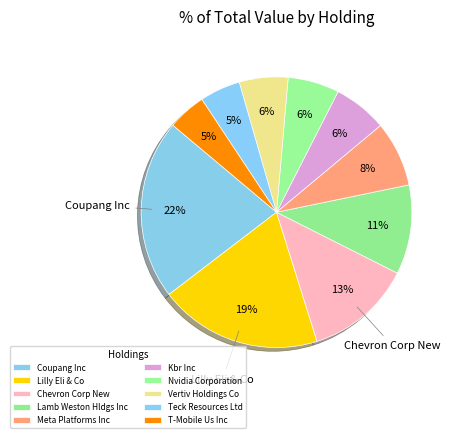

Count the number of slices in the pie.

10